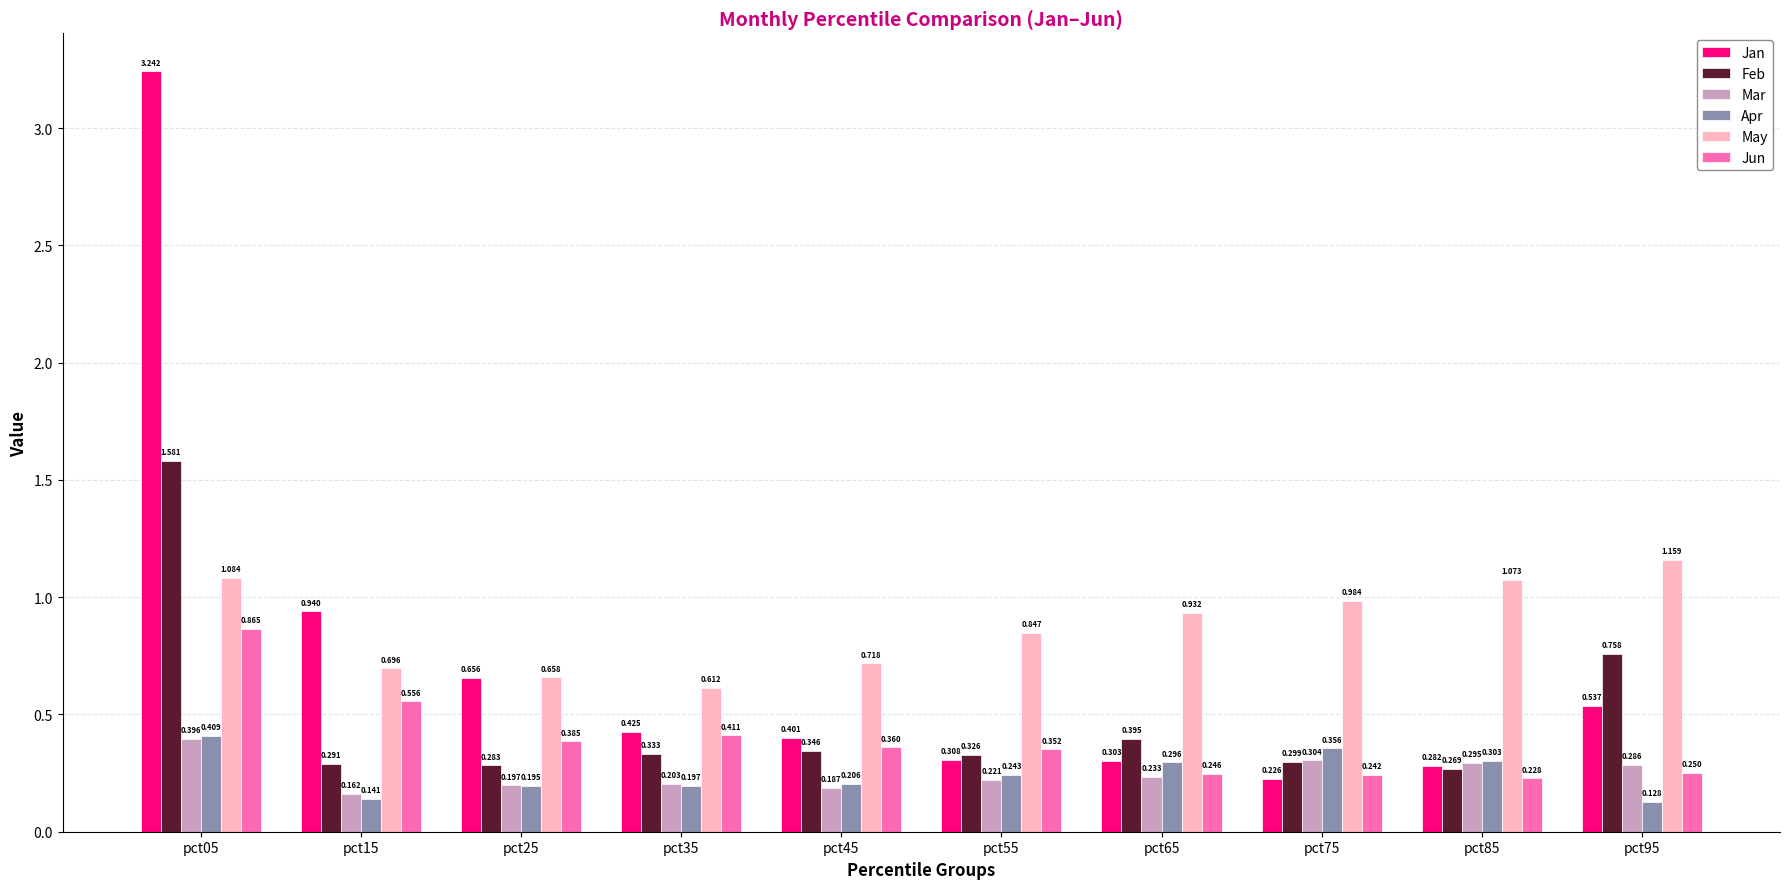

At how many categories does at least one series exceed 1?

3